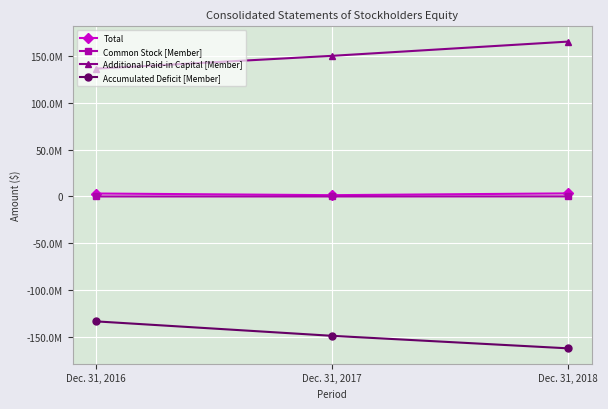

Is this an area chart (filled region under the line)?

No